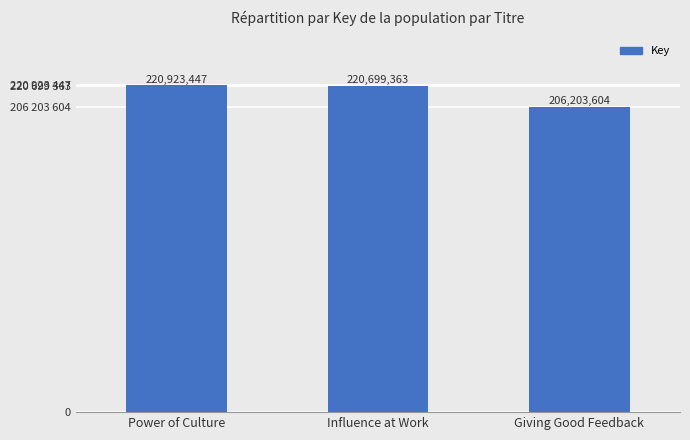

What is the average value?

215942138